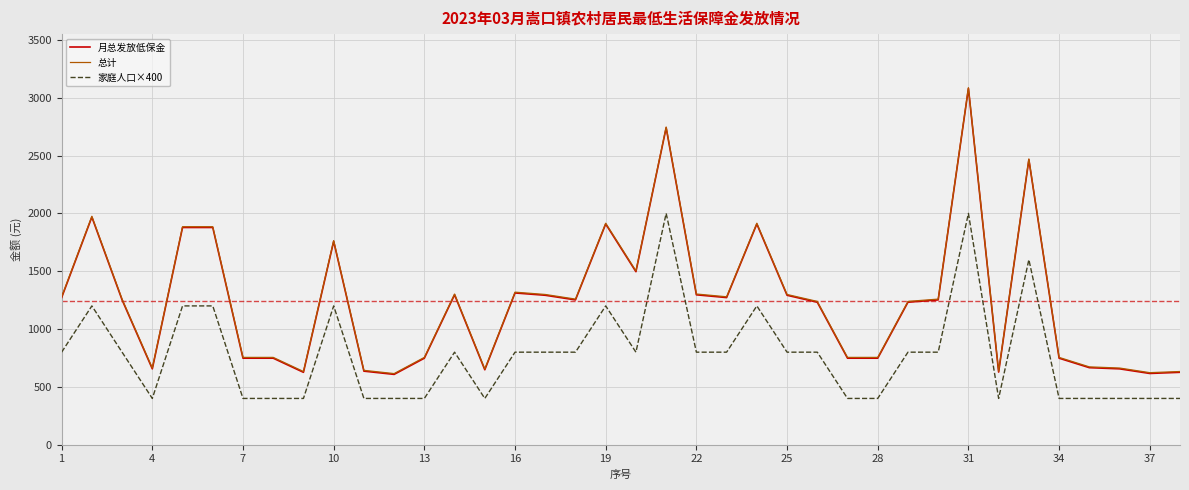

True or false: 月总发放低保金 and 家庭人口×400 intersect in this chart.

False